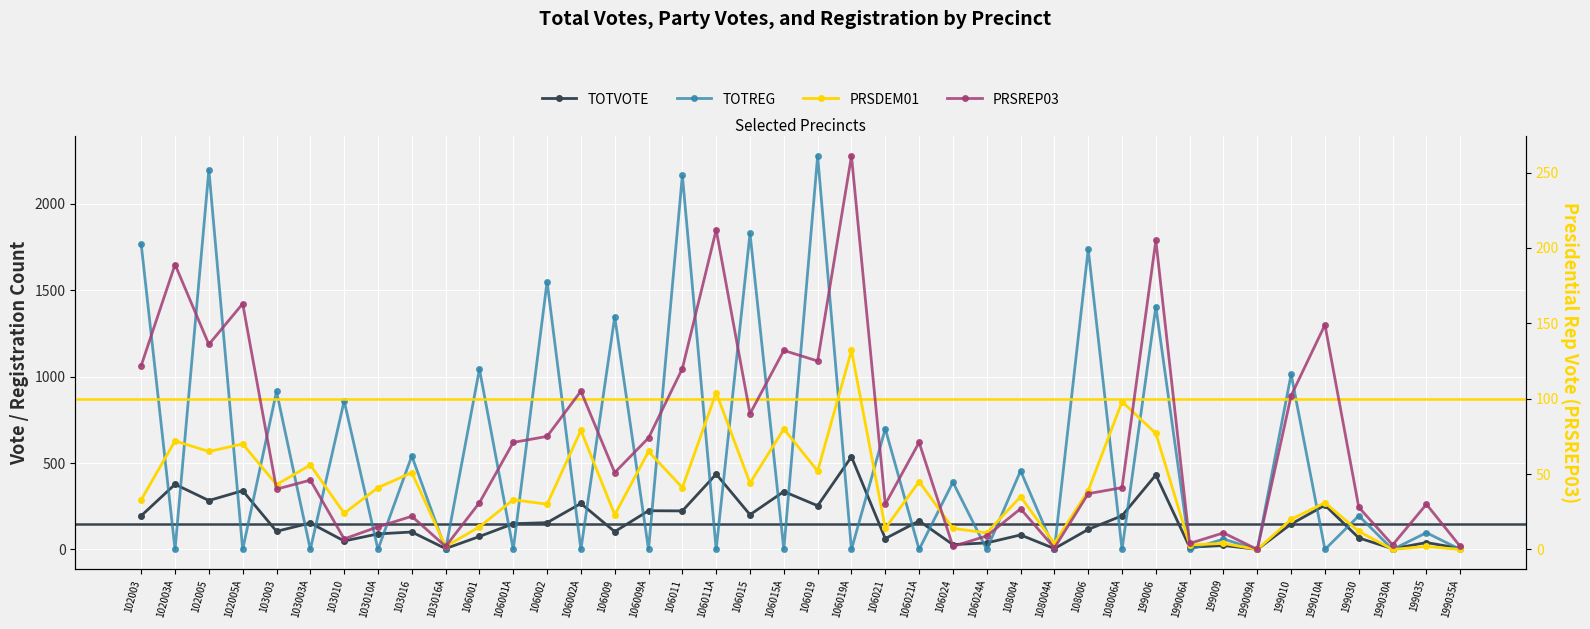

Reading left to right, extract all data points from this chart.

TOTVOTE: 195	377	283	340	105	153	49	90	101	5	75	149	155	266	103	224	223	436	201	335	253	536	63	165	28	38	84	5	116	195	431	13	23	1	147	256	67	4	40	6
TOTREG: 1764	0	2195	0	914	0	859	0	541	0	1043	0	1549	0	1346	0	2164	0	1828	0	2276	0	698	0	389	0	455	0	1737	0	1405	0	60	0	1013	0	195	0	97	0
PRSDEM01: 33	72	65	70	43	56	24	41	51	2	15	33	30	79	23	65	41	104	44	80	52	132	14	45	14	11	35	4	39	98	77	3	4	0	20	31	12	0	2	0
PRSREP03: 122	189	136	163	40	46	7	15	22	2	31	71	75	105	51	74	120	212	90	132	125	261	30	71	2	9	27	1	37	41	205	4	11	0	102	149	28	3	30	2